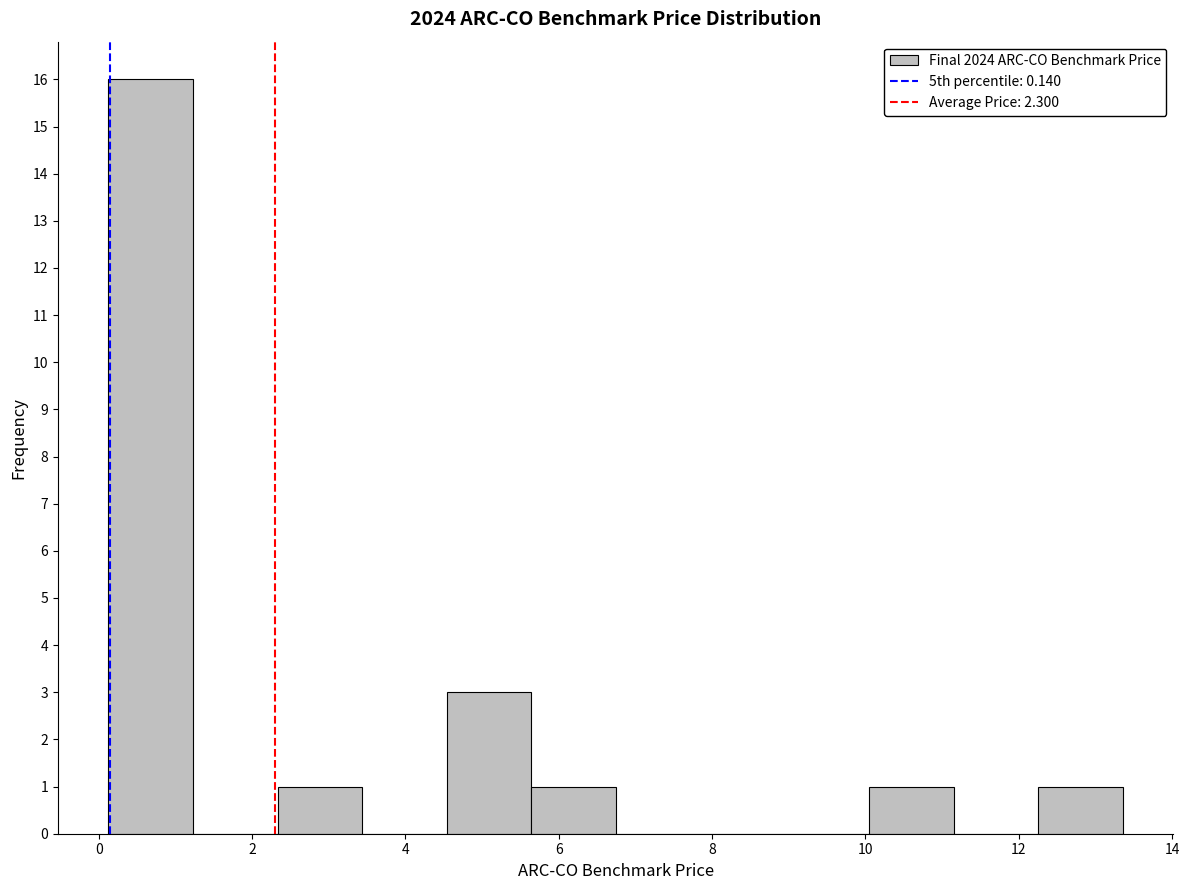

What is the height of the bar covering 4.6 to 5.6 on the x-axis? Neither the bar edges nor the heights are printed on the chart, so give them approximately, as read against the axes.

3